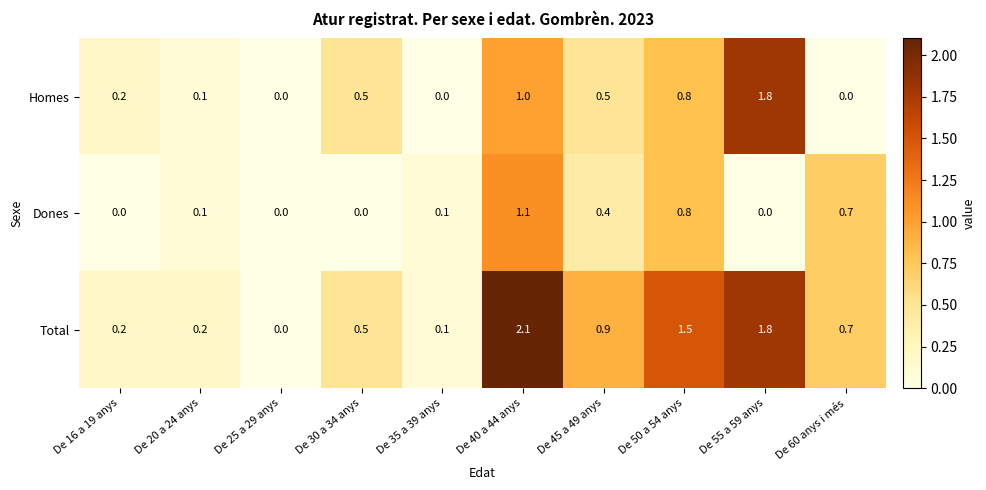

At which category does the chart reach its peak across all series?

De 40 a 44 anys